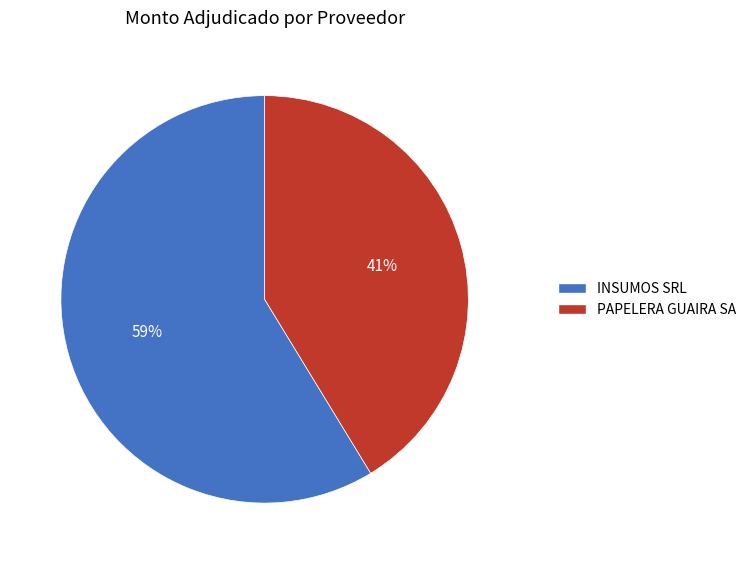

Do INSUMOS SRL and PAPELERA GUAIRA SA together represent more than half of the pie?

Yes